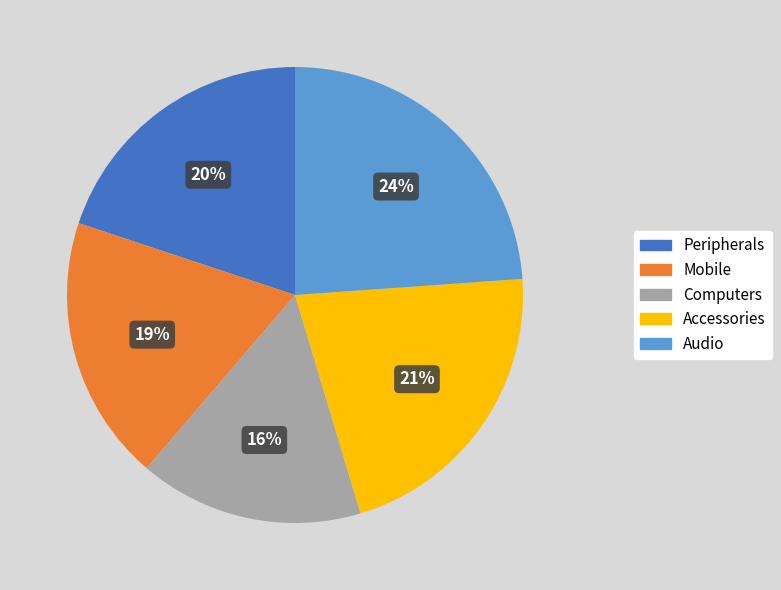

How many slices are in this pie chart?

5